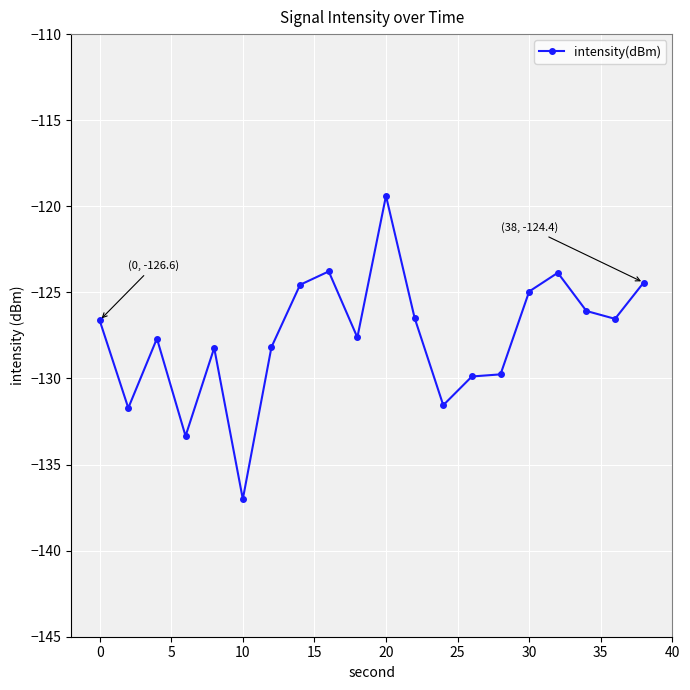

What is the difference between the second highest and minimum values?

13.2